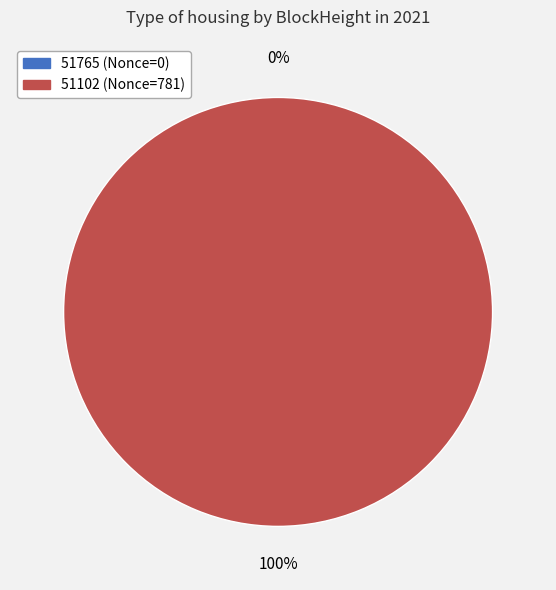

How many segments does this pie chart have?

2